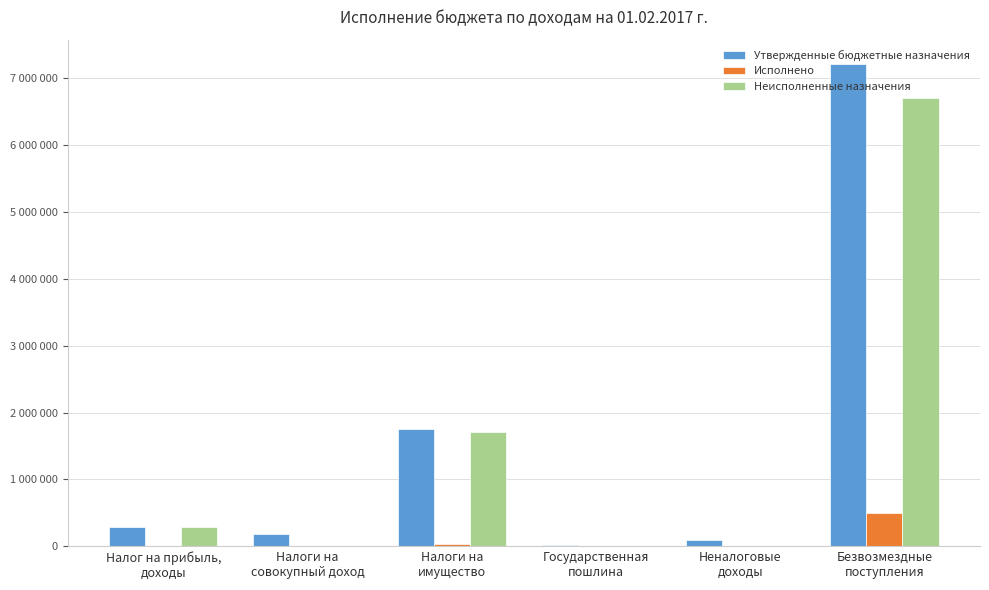

What are all the series names shown in the legend?

Утвержденные бюджетные назначения, Исполнено, Неисполненные назначения